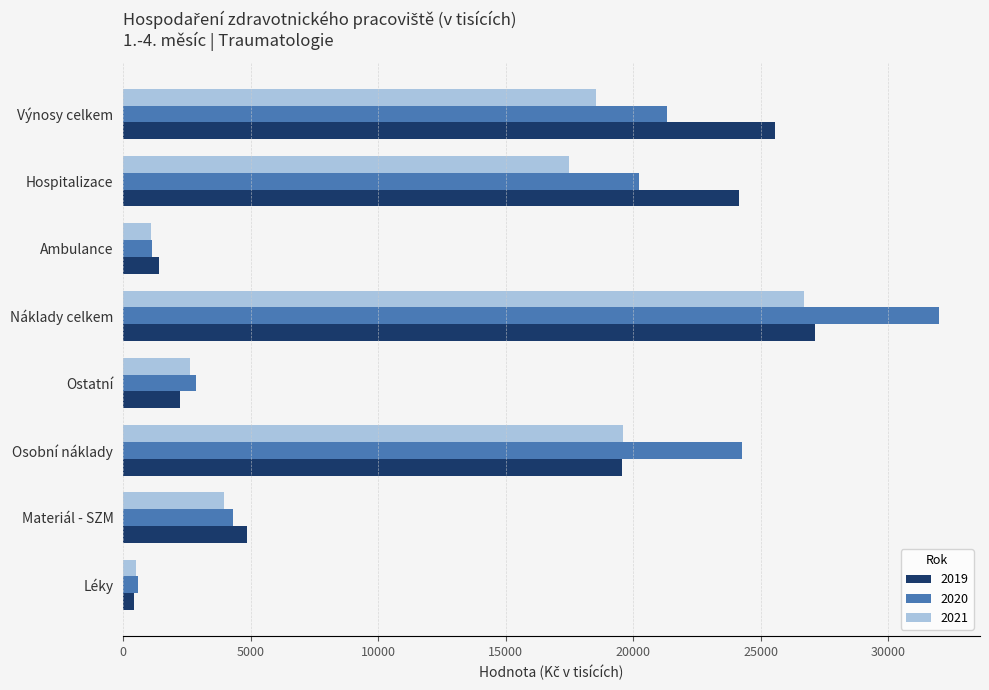

Is it true that 2021 equals 17479.2 at Hospitalizace?

True